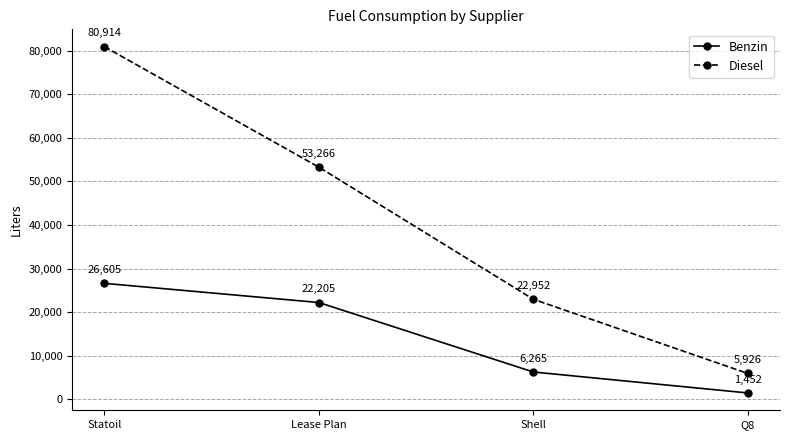

Reading left to right, transcribe all the data shown in this chart.

Benzin: Statoil=26605	Lease Plan=22205	Shell=6265	Q8=1452
Diesel: Statoil=80914	Lease Plan=53266	Shell=22952	Q8=5926